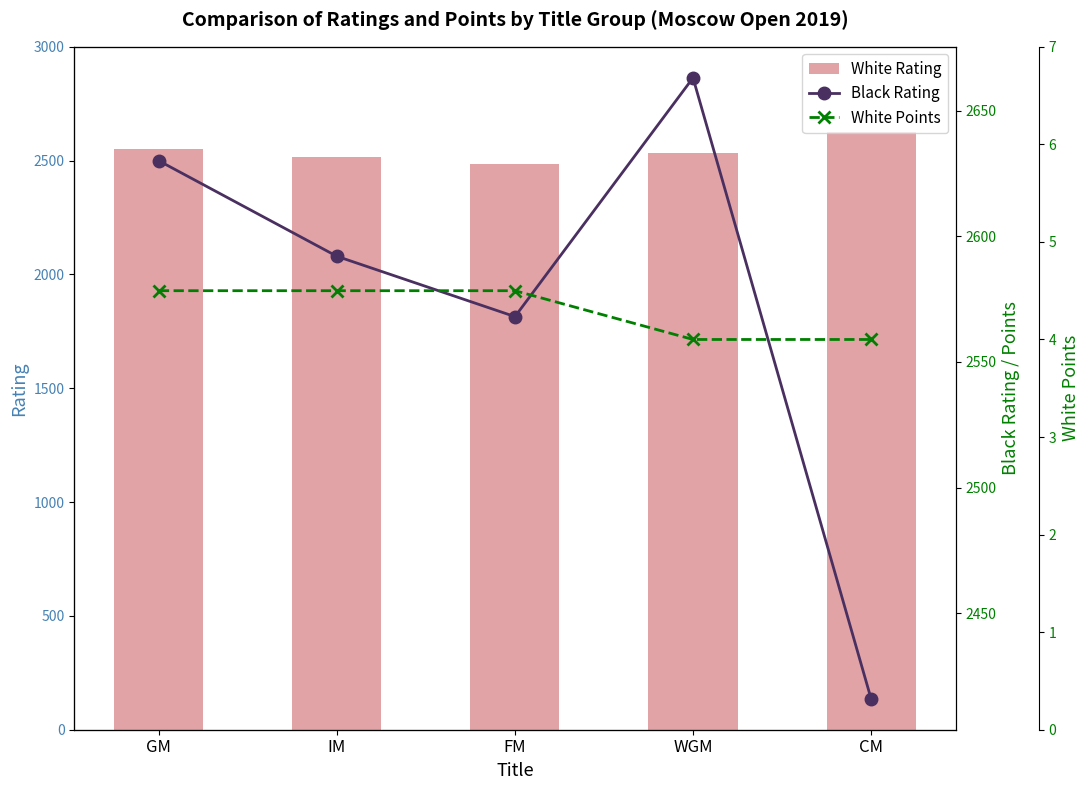

Reading right to left, list all the values displayed in this chart.

White Rating: CM=2626.0	WGM=2533.0	FM=2483.0	IM=2514.0	GM=2549.0
Black Rating: CM=2416.0	WGM=2663.0	FM=2568.0	IM=2592.0	GM=2630.0
White Points: CM=4.0	WGM=4.0	FM=4.5	IM=4.5	GM=4.5